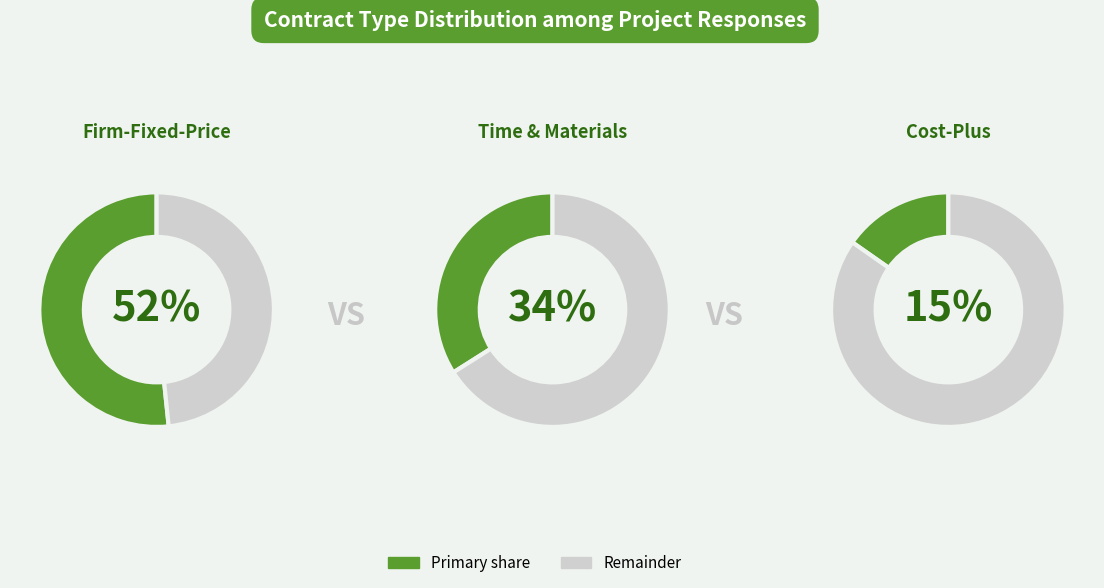

True or false: Cost-Plus accounts for 15% of the total.

True